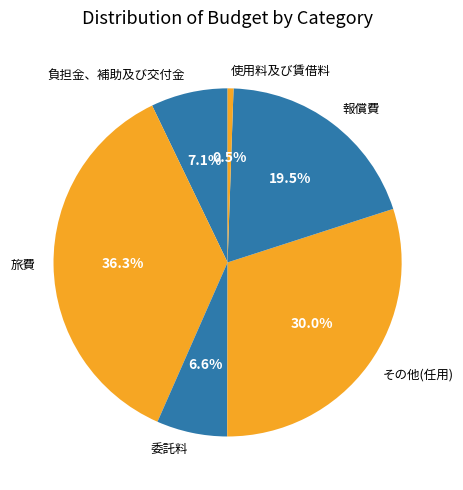

Which category has the biggest portion of the pie?

旅費